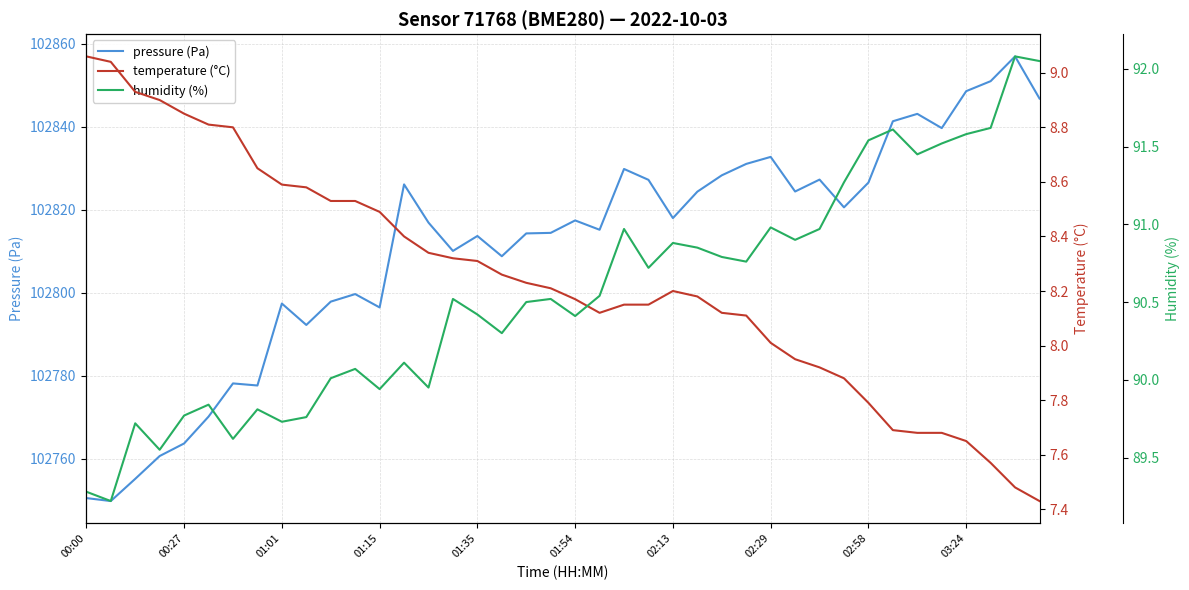

What is the value of the temperature (°C) point at the 12th from the left?

8.5